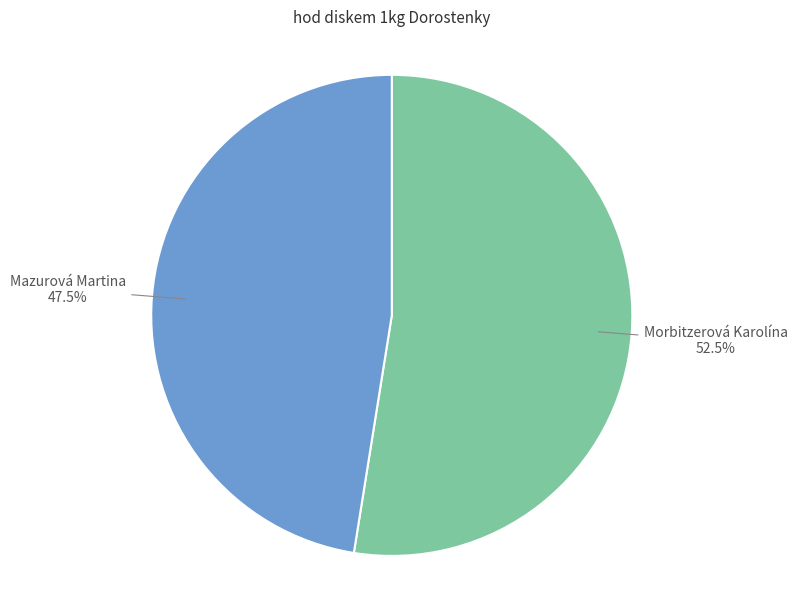

Which has a higher value, Morbitzerová Karolína or Mazurová Martina?

Morbitzerová Karolína